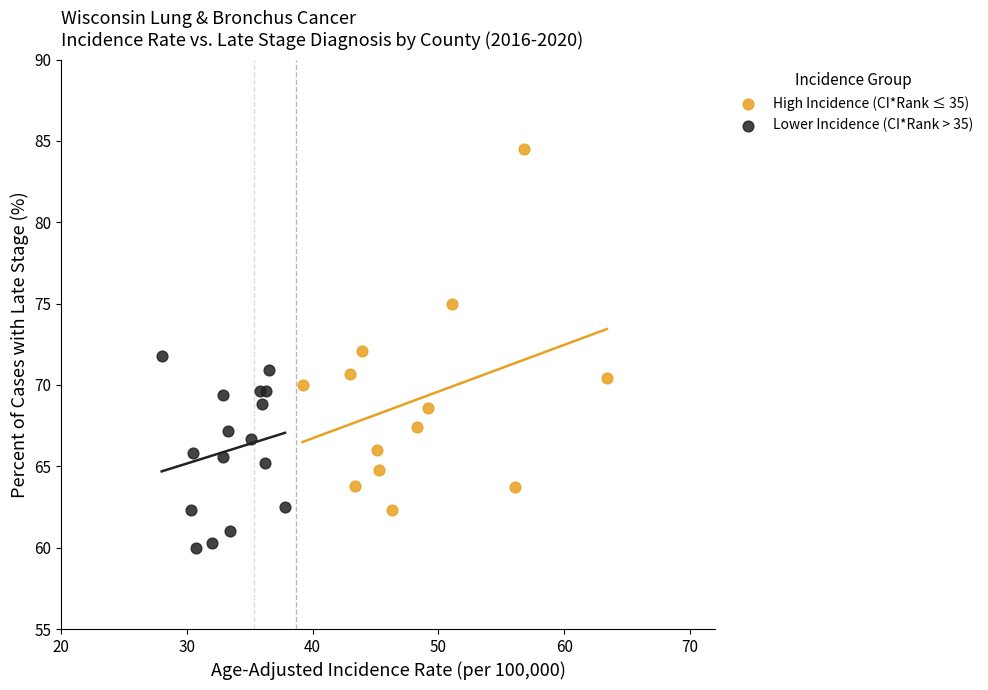

Which series has the largest Y range (max minus min)?

High Incidence (CI*Rank ≤ 35)